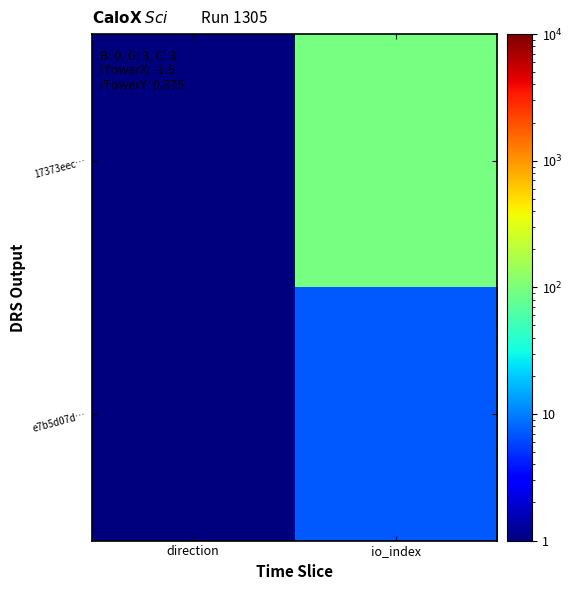

Between direction and io_index, which series saw the biggest shift?

17373eec…